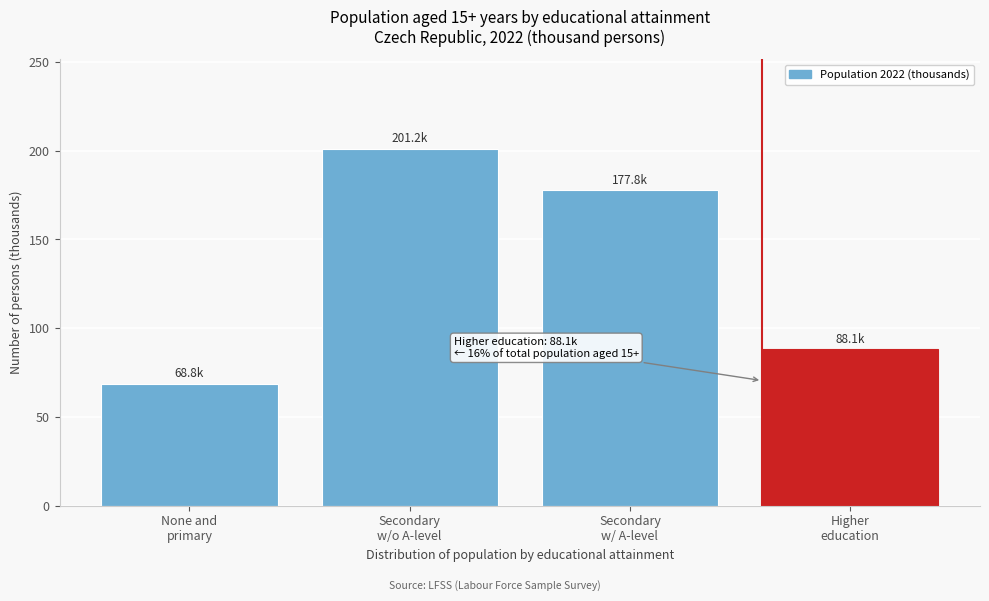

Reading right to left, transcribe all the data shown in this chart.

88.1	177.8	201.2	68.8